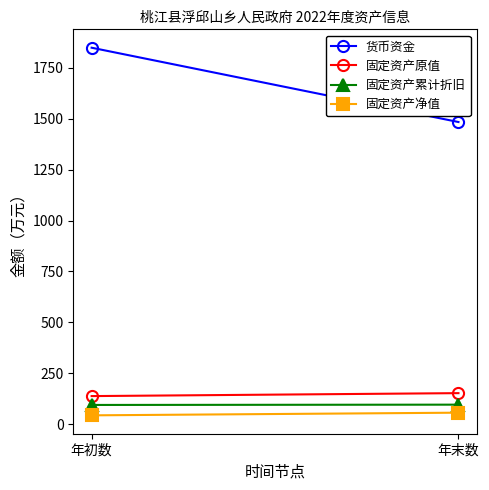

True or false: 货币资金 has a value of 1483.8 at 年末数.

True